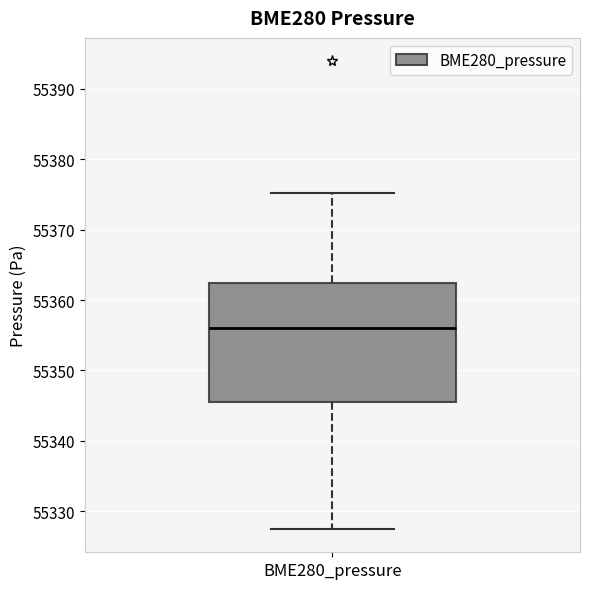

Read this box plot against the y-axis: the position of the median line, the range covered by the box, and the ends of both whiskers. The values are not printed on the chart, so give them approximately, as read against the axis.

median 55356, box 55346 to 55362, whiskers 55328 to 55375